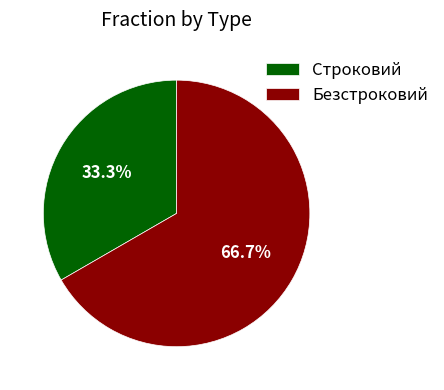

How many slices are in this pie chart?

2